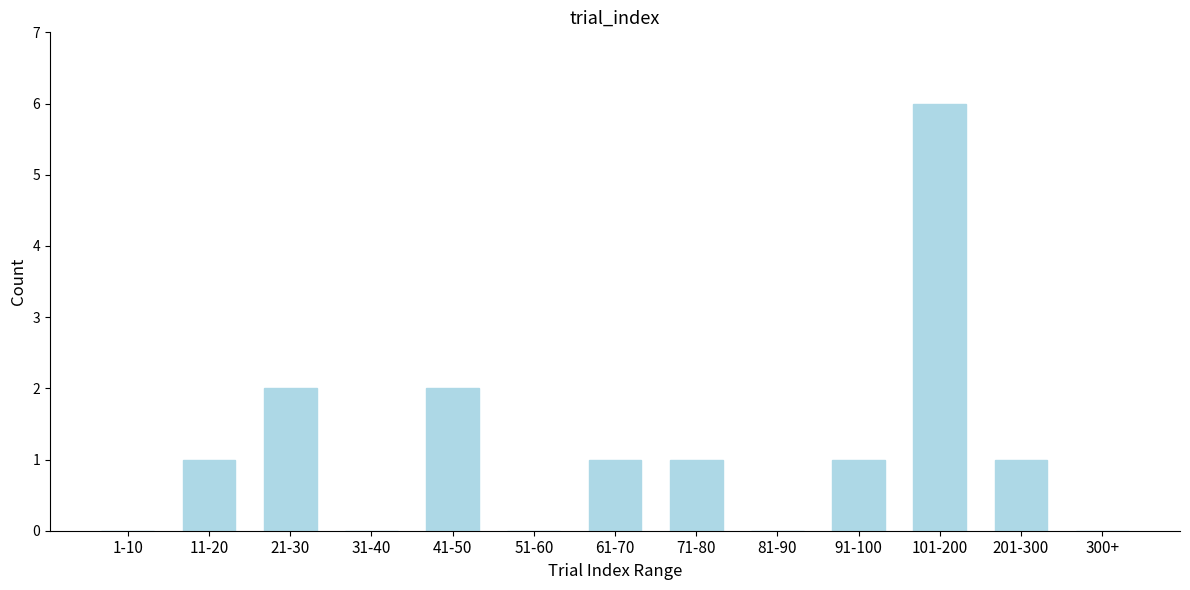

Reading left to right, transcribe all the data shown in this chart.

1-10=0	11-20=1	21-30=2	31-40=0	41-50=2	51-60=0	61-70=1	71-80=1	81-90=0	91-100=1	101-200=6	201-300=1	300+=0